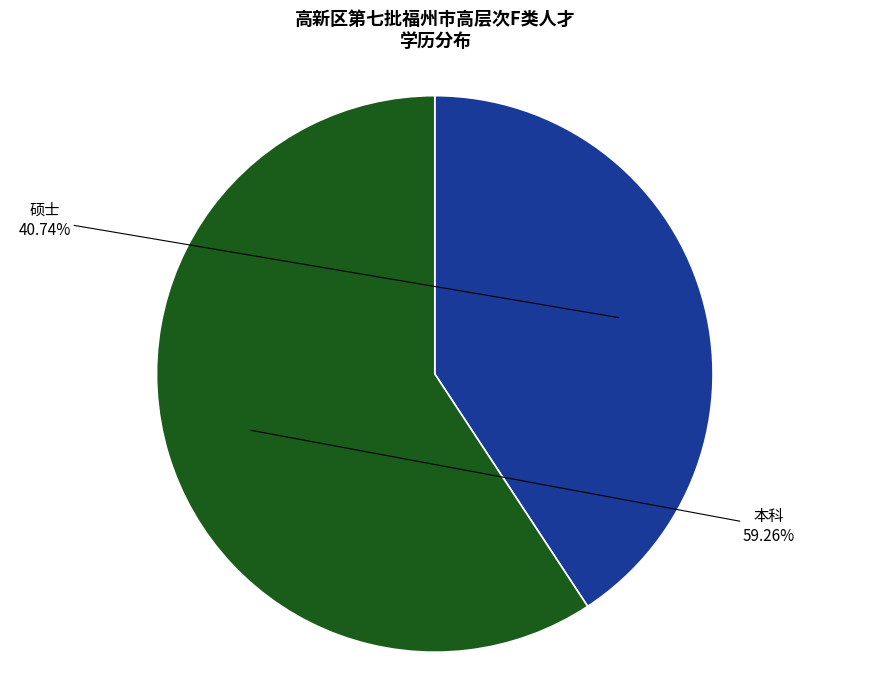

Does any single category account for the majority?

Yes